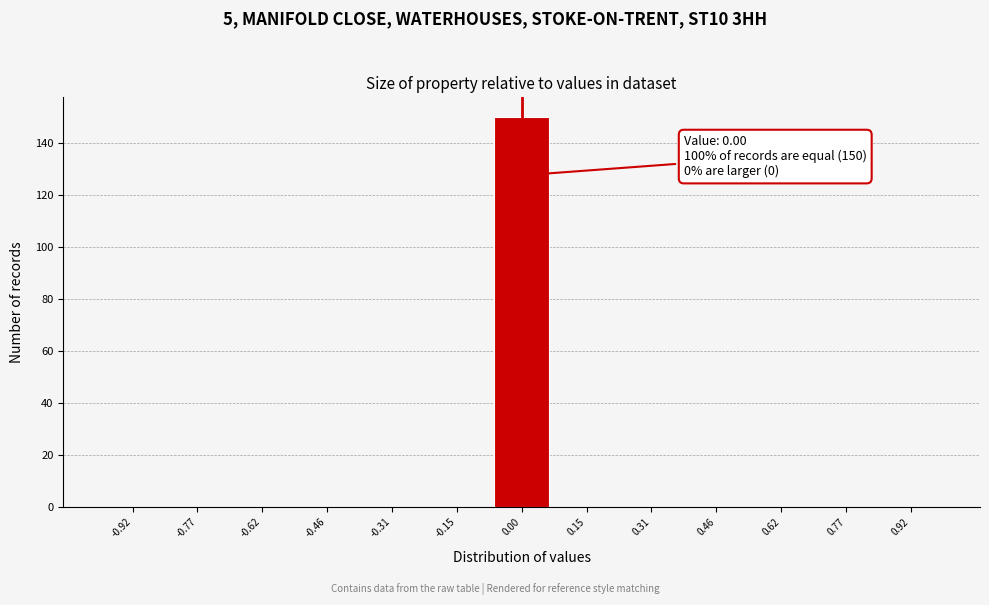

Over which range of the x-axis is the bar tallest?

-0.08 to 0.08